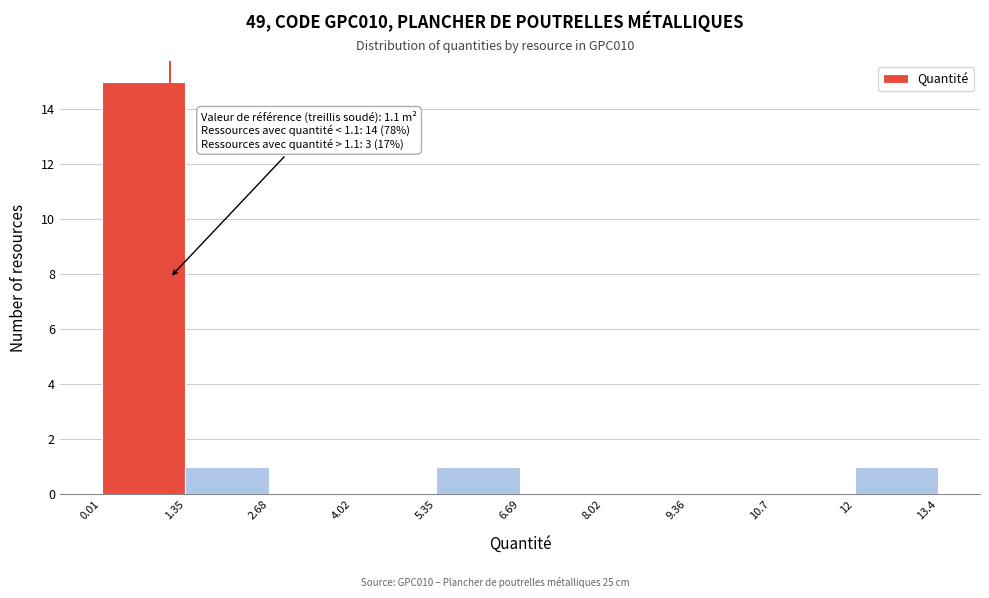

Which range on the x-axis has the tallest bar?

0.01 to 1.35